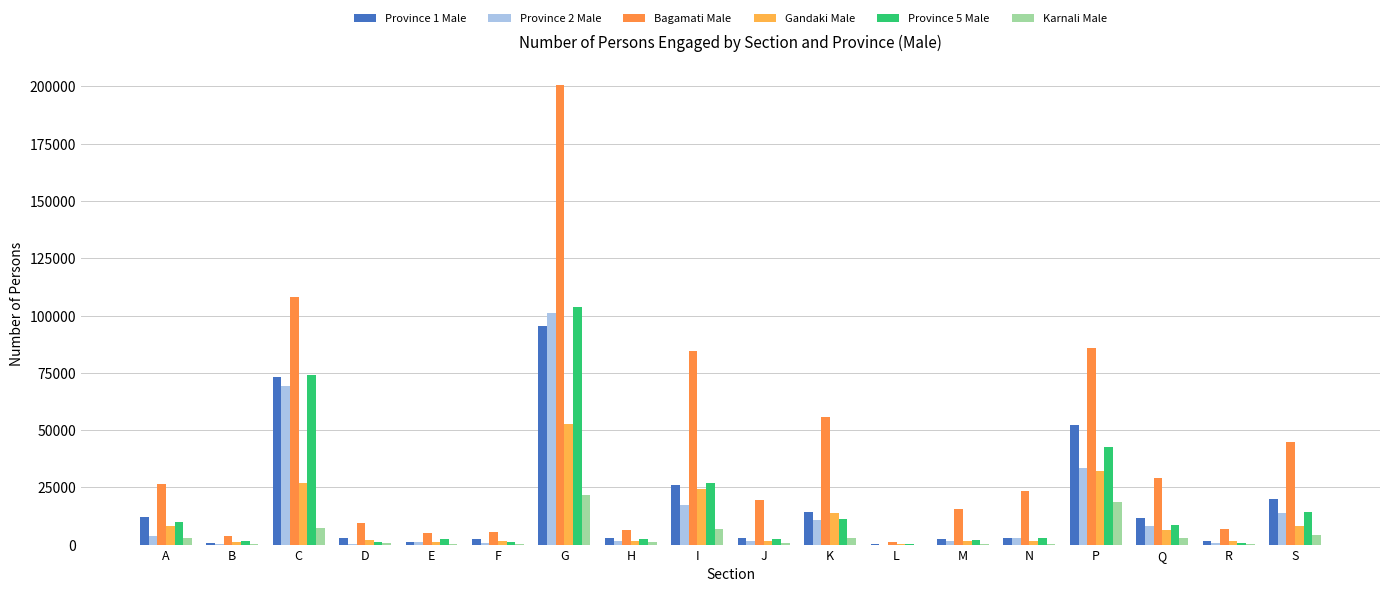

What is the label of the 7th bar from the right?

L